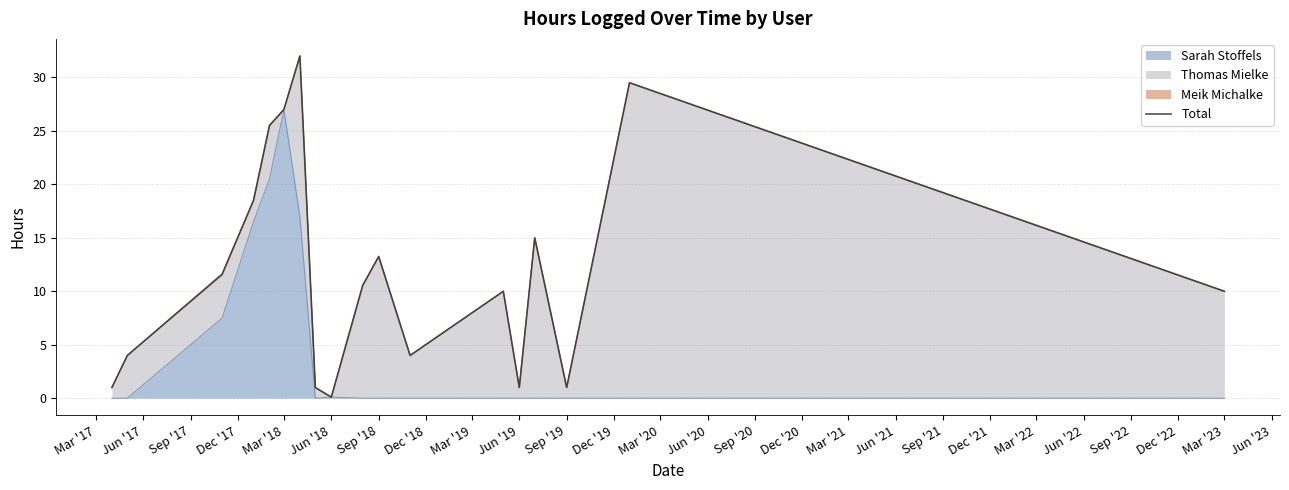

Where does the data first go above 10?

Sep '17